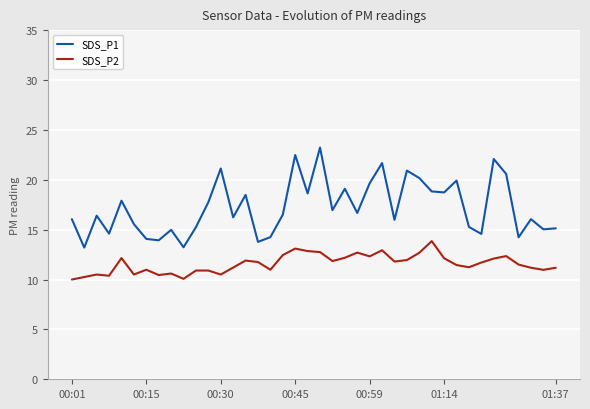

Which series has the largest total across all categories?

SDS_P1